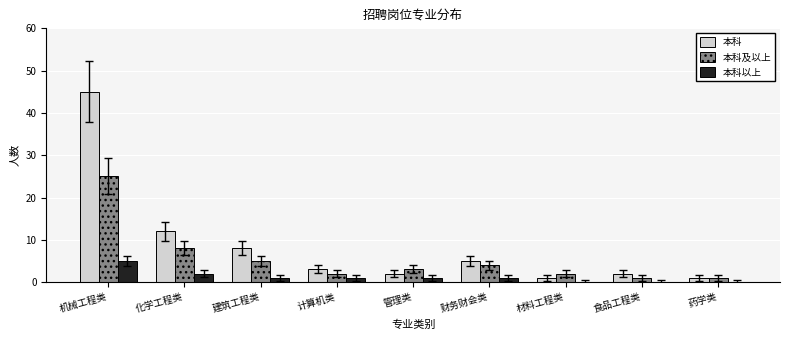

Between 管理类 and 财务财会类, which series saw the biggest shift?

本科